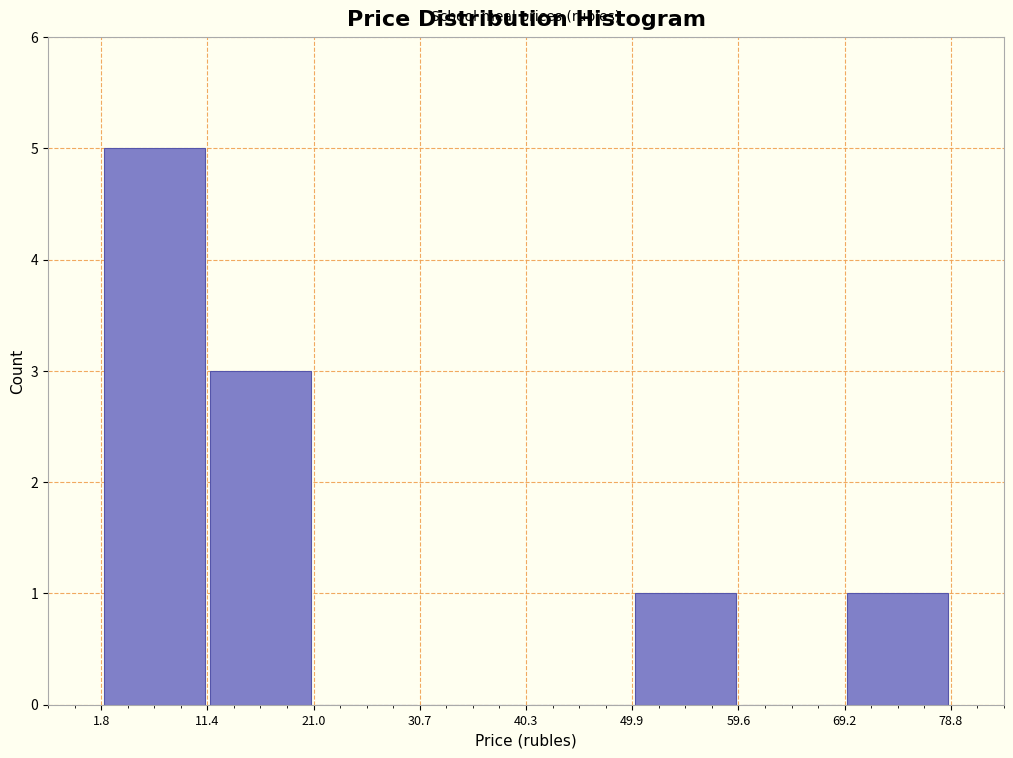

Reading left to right, transcribe this chart: for each bar, give the range it covers on the x-axis and its height. The values are not printed on the chart, so give them approximately, as read against the axis.

1.8 to 11.4: 5
11.4 to 21.0: 3
21.0 to 30.7: 0
30.7 to 40.3: 0
40.3 to 49.9: 0
49.9 to 59.6: 1
59.6 to 69.2: 0
69.2 to 78.8: 1